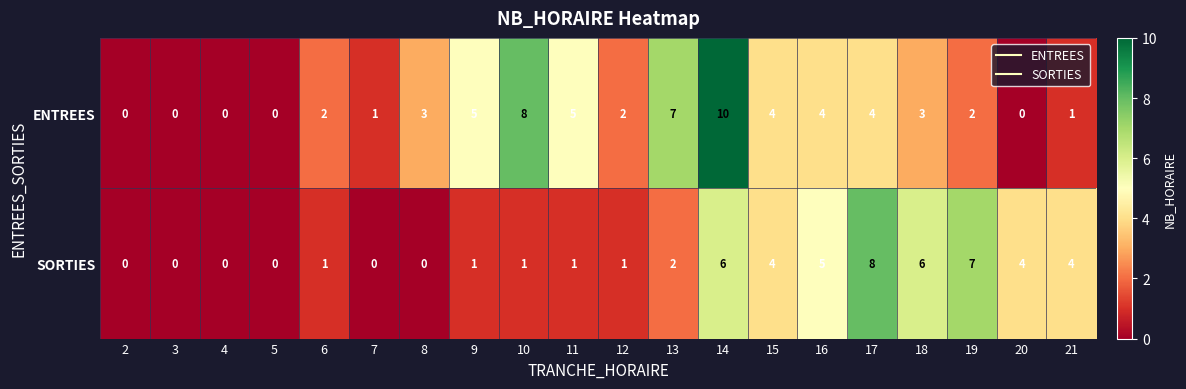

Count the number of categories in the chart.

20